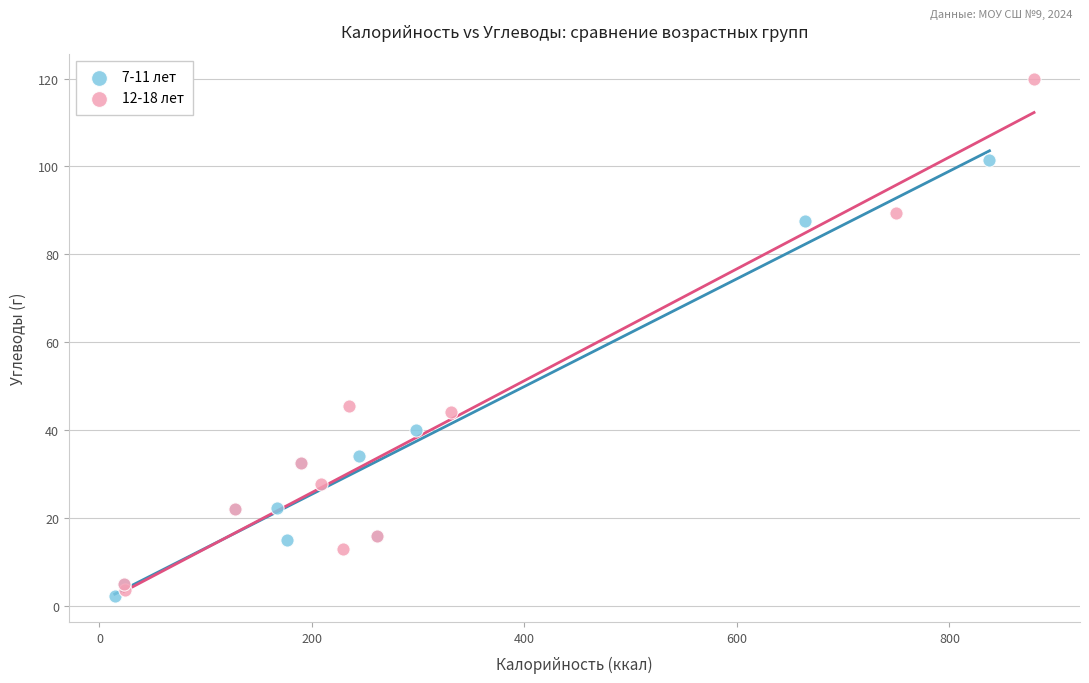

Which series reaches the maximum Y coordinate?

12-18 лет